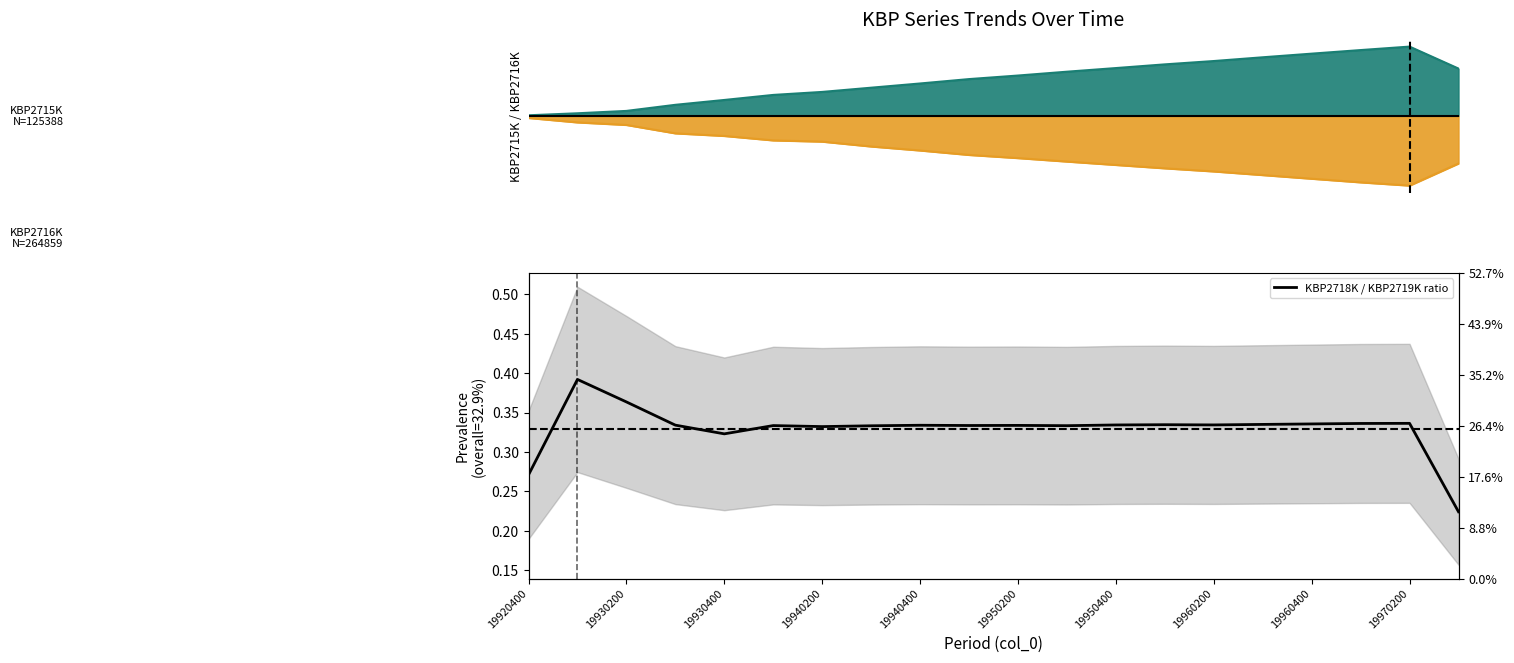

Where is the data nearest to the value 0?

19